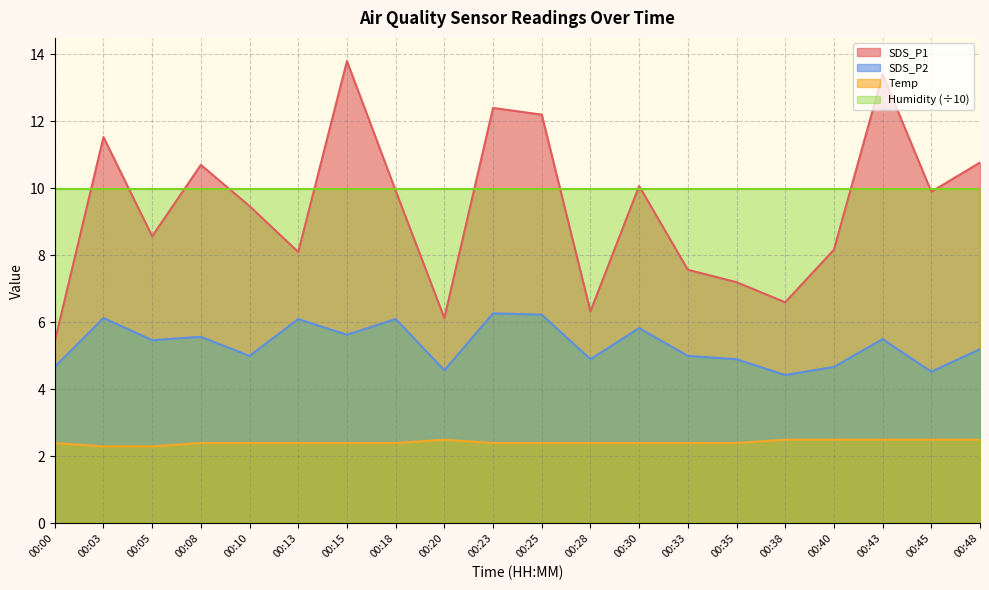

Is it true that SDS_P1 equals 4.4 at 00:45?

False